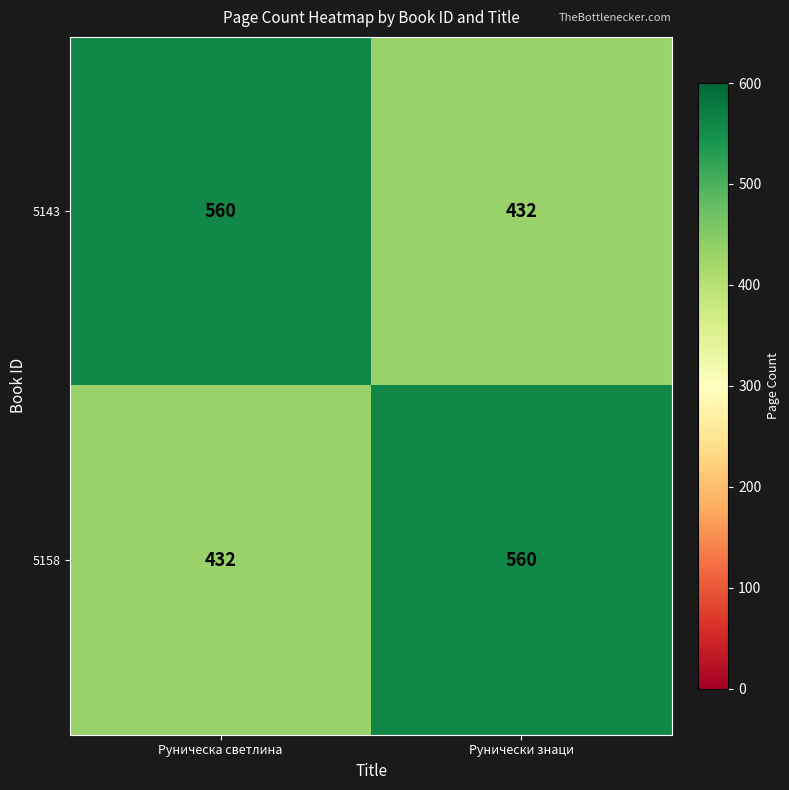

Is the value of 5143 at Рунически знаци greater than the value of 5158 at Рунически знаци?

No